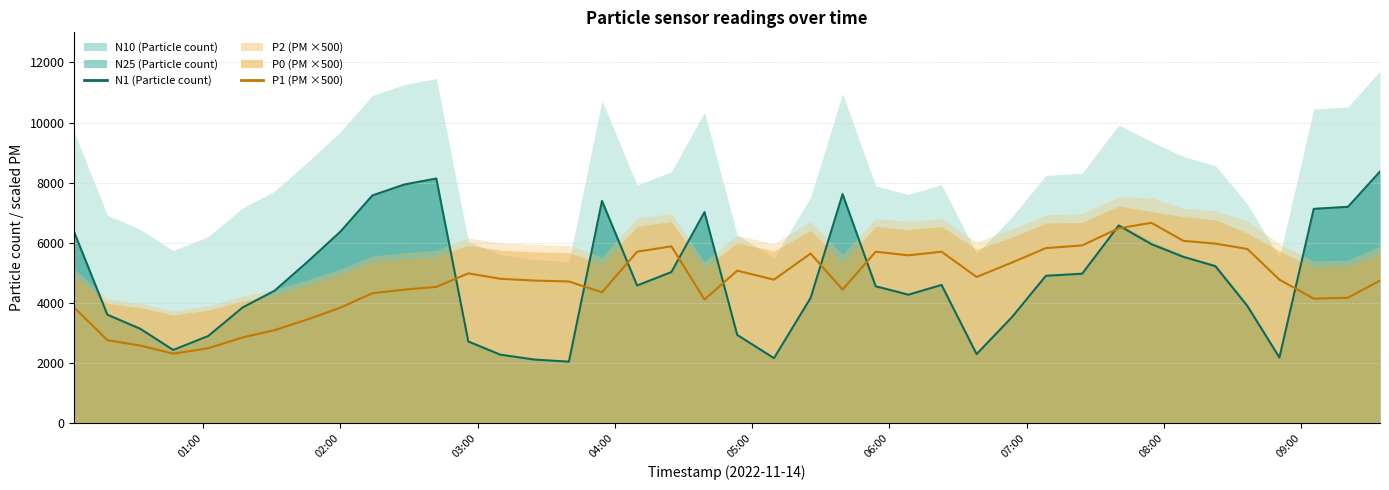

What is the lowest value of the N1 series?

2048.6